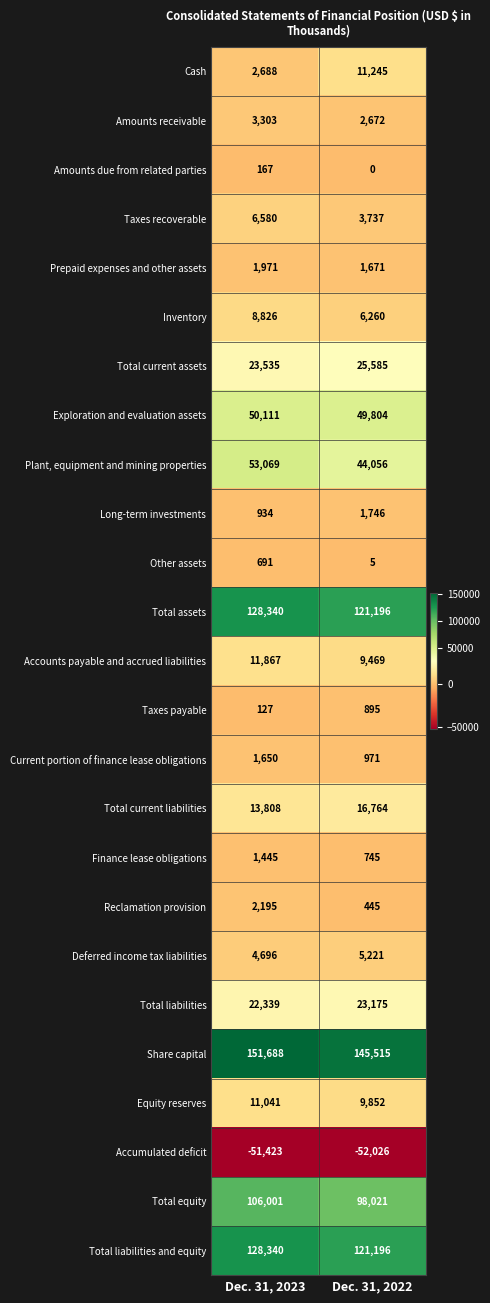

Which series has the largest range (max minus min)?

Plant, equipment and mining properties